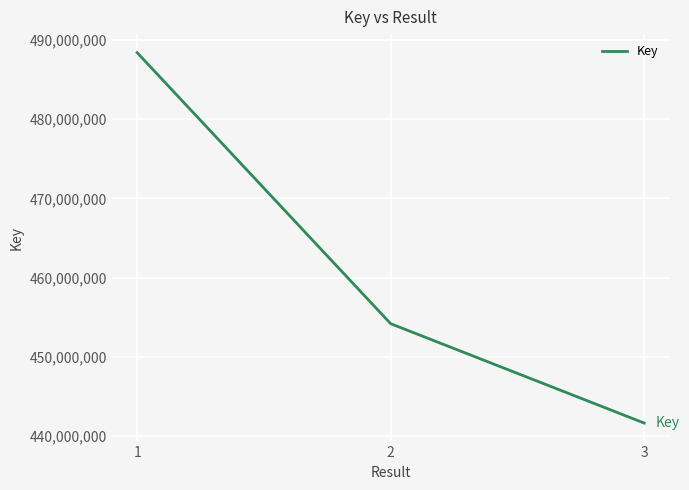

What is the maximum value shown in the chart?

488383487